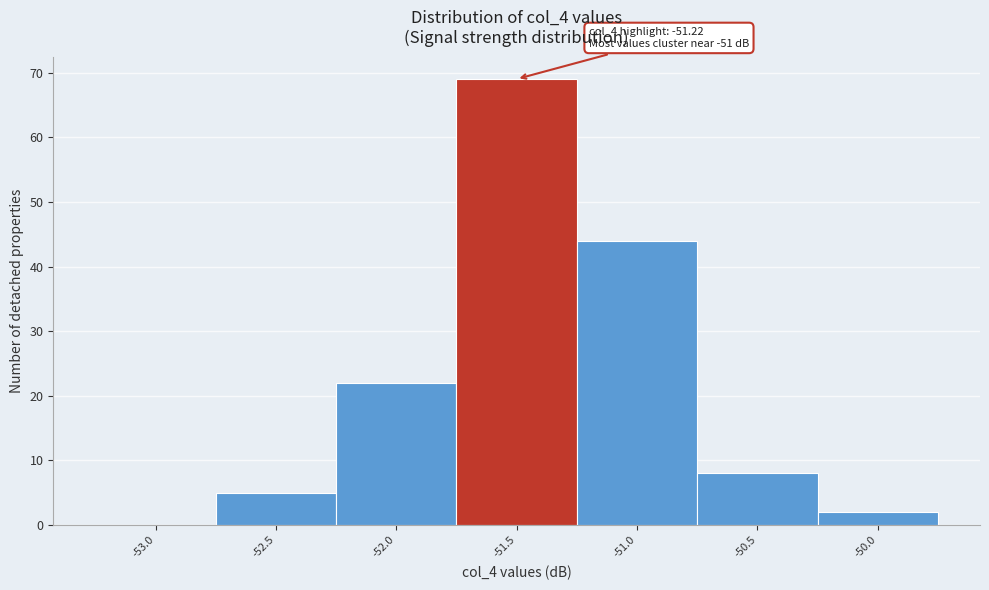

Reading left to right, list all the values displayed in this chart.

-53.0=0	-52.5=5	-52.0=22	-51.5=69	-51.0=44	-50.5=8	-50.0=2